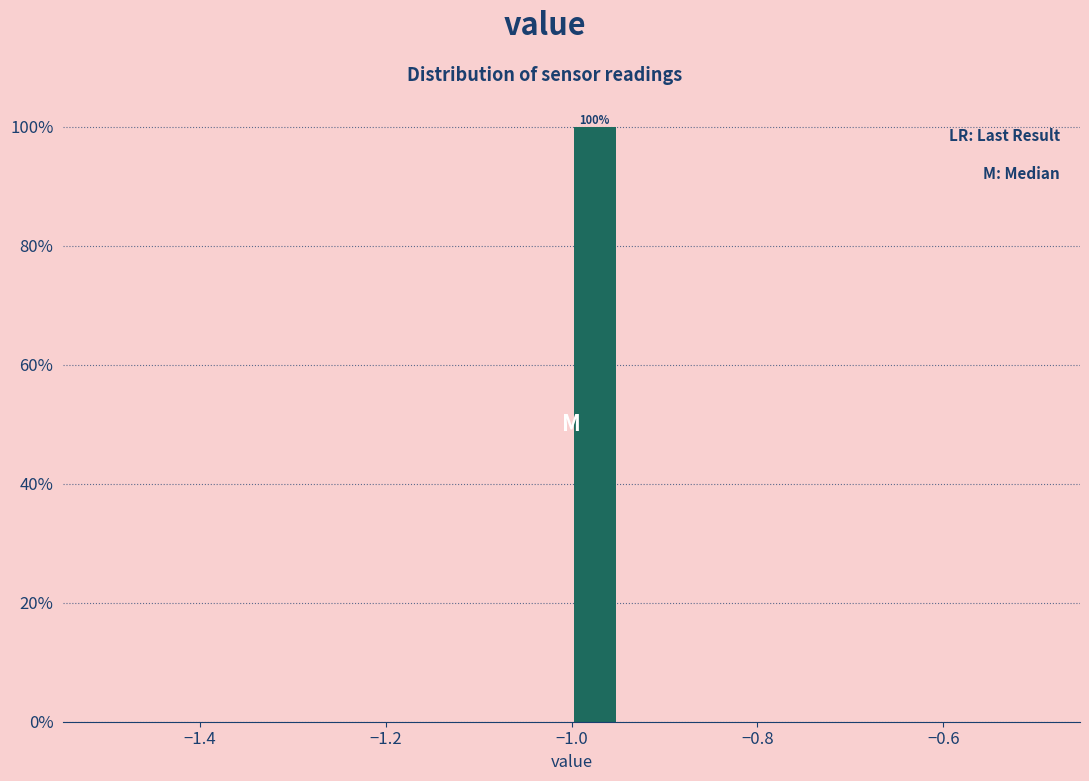

Around what value on the x-axis is the tallest bar? Give the approximate position of its centre, as read against the axis.

-0.98